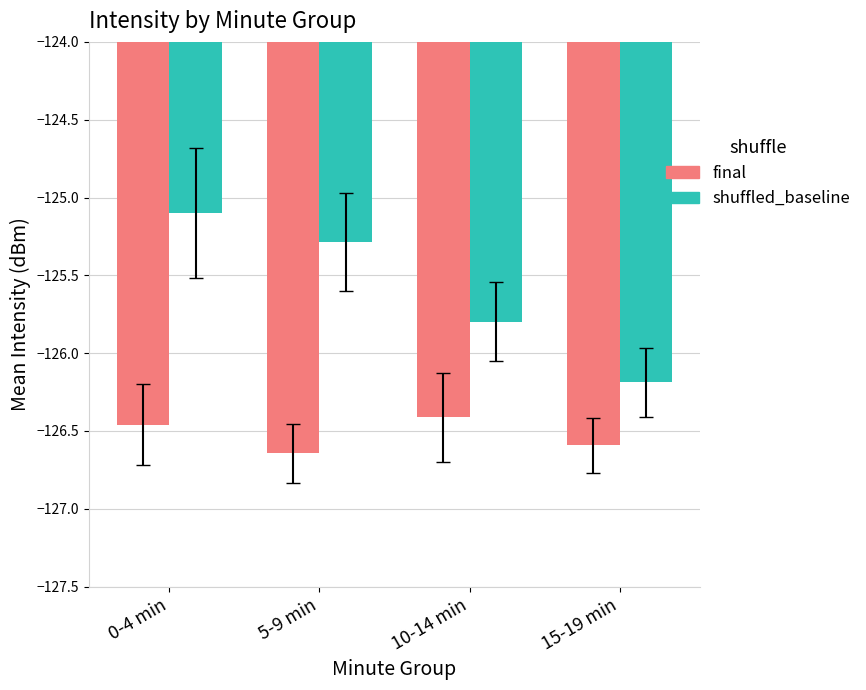

Are the bars grouped side by side (vs. stacked)?

Yes